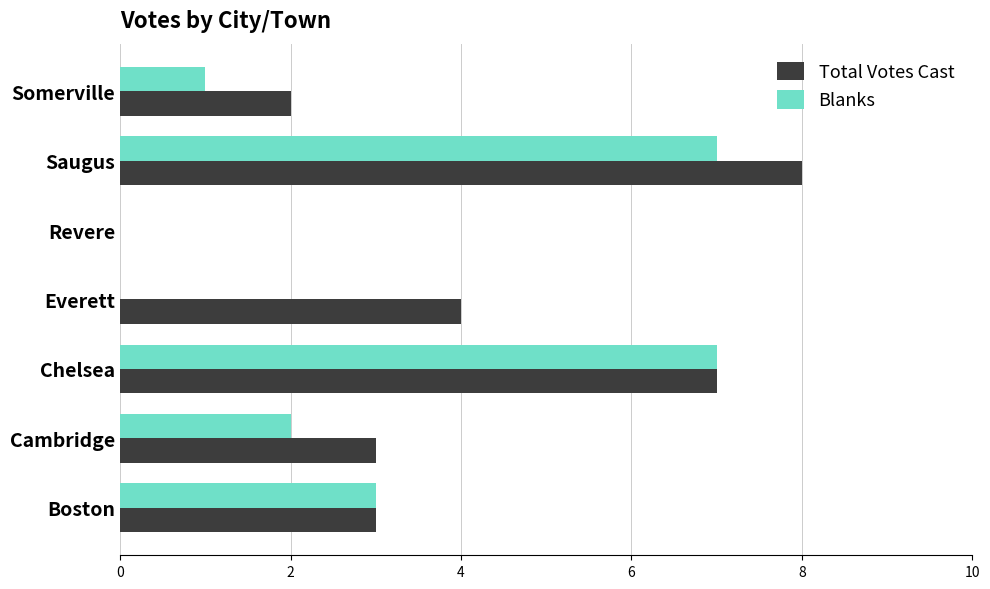

At which category does the chart reach its peak across all series?

Saugus